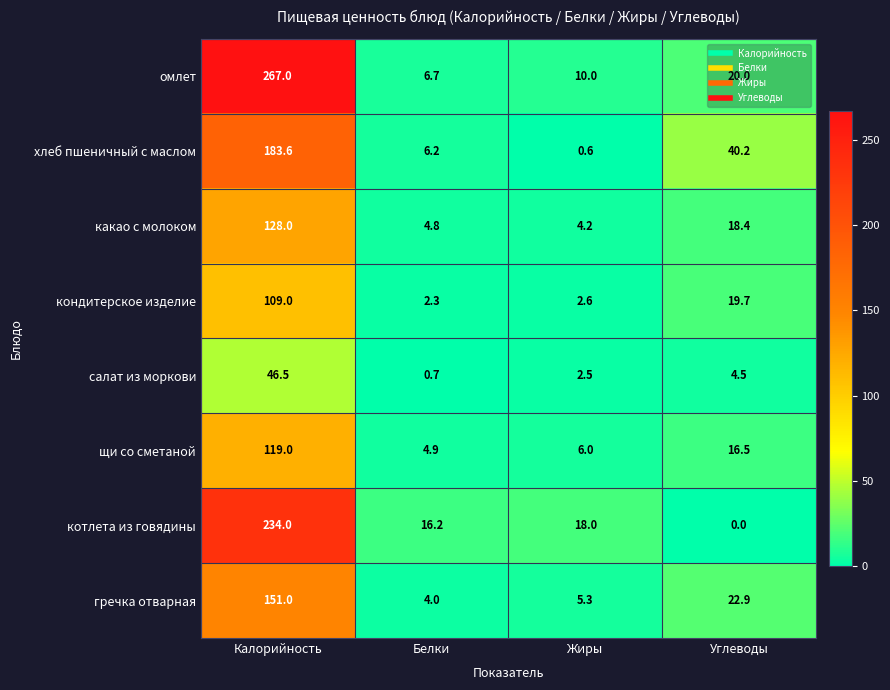

Which series changed the most between Белки and Углеводы?

хлеб пшеничный с маслом